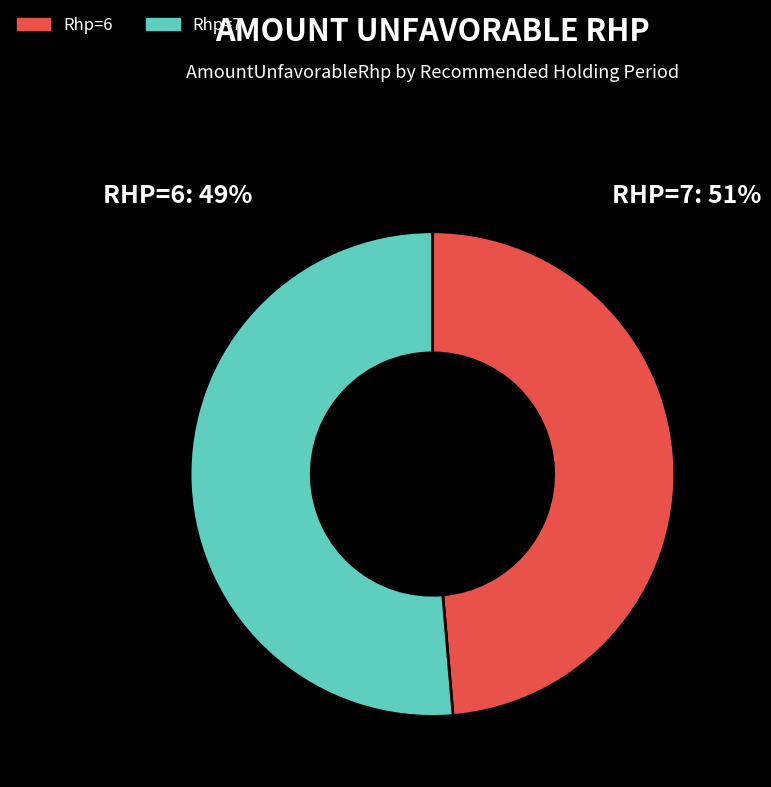

The Rhp=6 slice represents 49% of the pie. True or false?

True